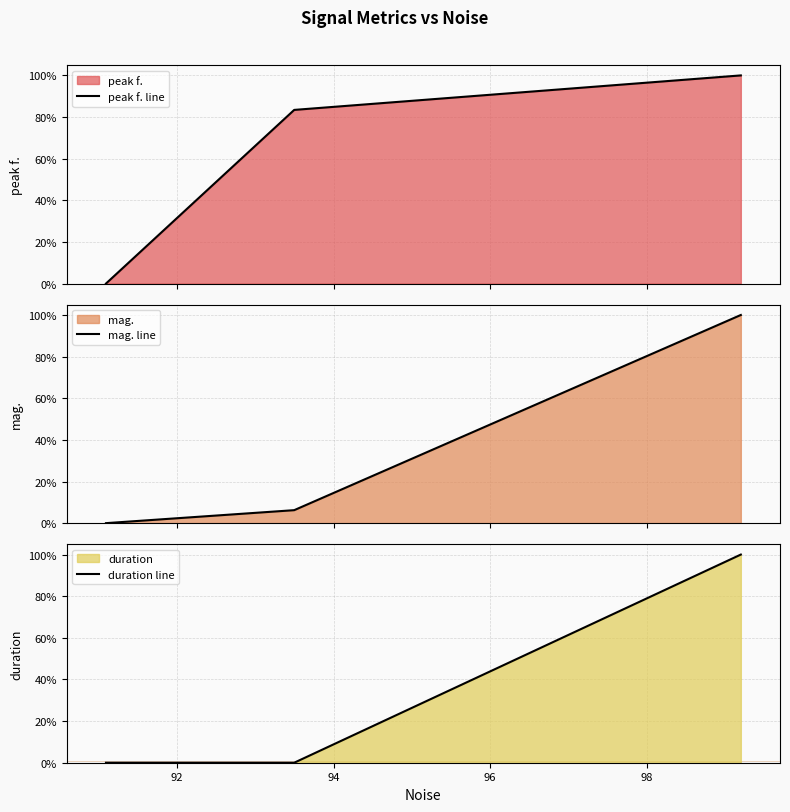

List the series in order of their peak value, lowest first.

duration line, peak f. line, mag. line